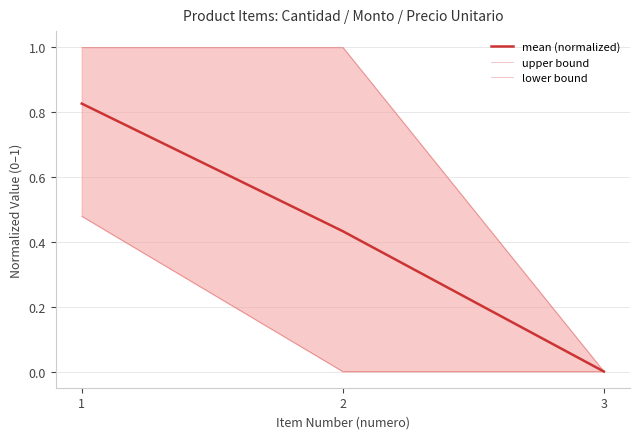

Reading left to right, what are all the values shown in this chart?

mean (normalized): 1=0.8	2=0.4	3=0.0
upper bound: 1=1.0	2=1.0	3=0.0
lower bound: 1=0.5	2=0.0	3=0.0